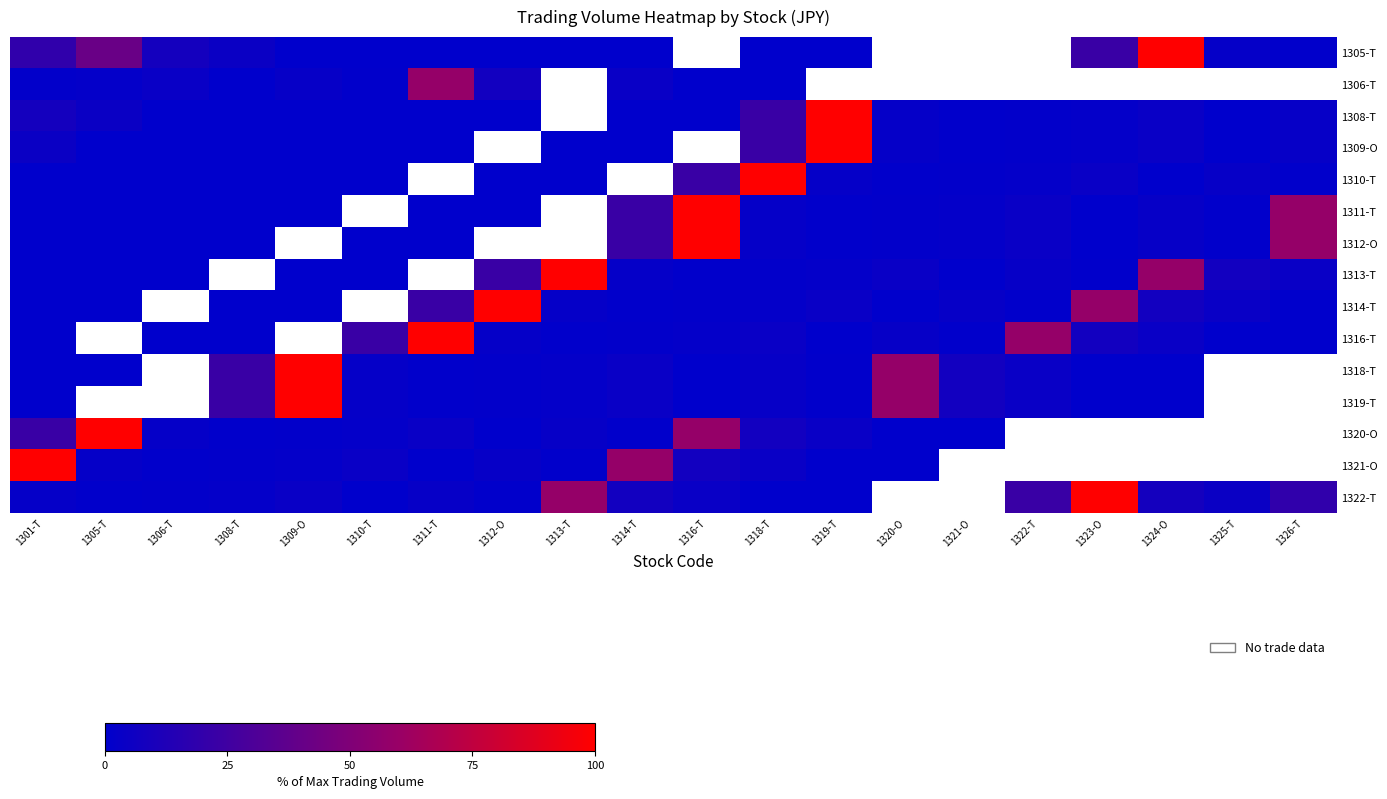

What is the difference between the maximum and minimum values in the 1311-T series?

100.0